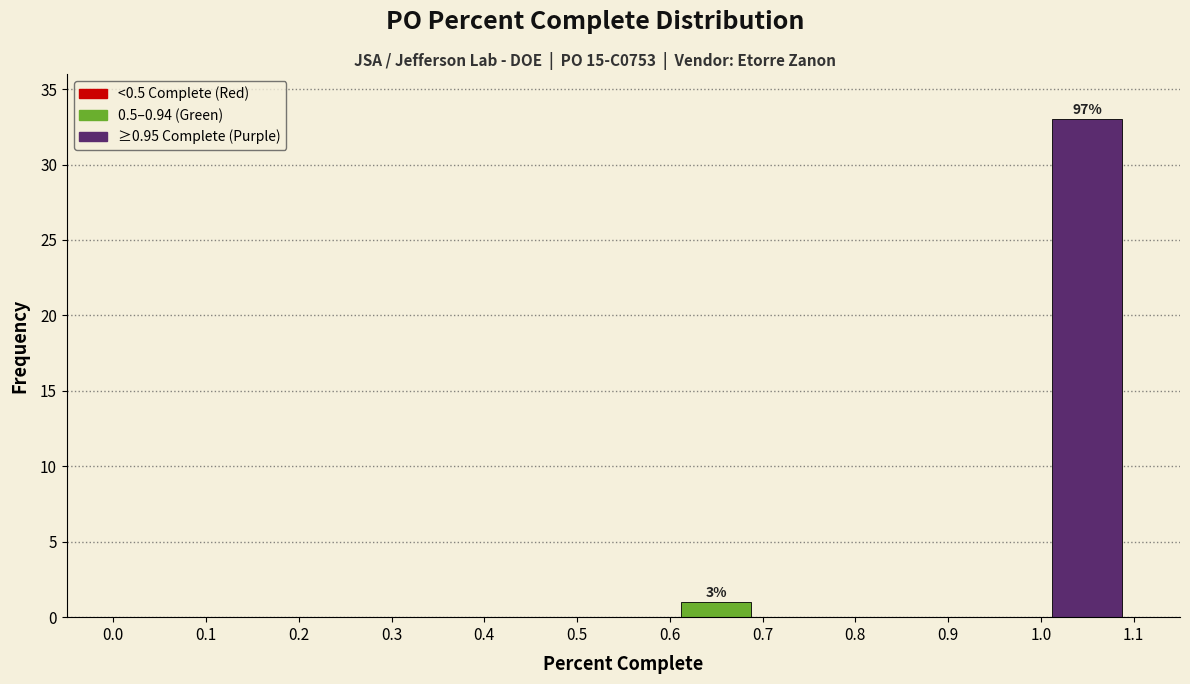

Over which range of the x-axis is the bar tallest?

1.0 to 1.1